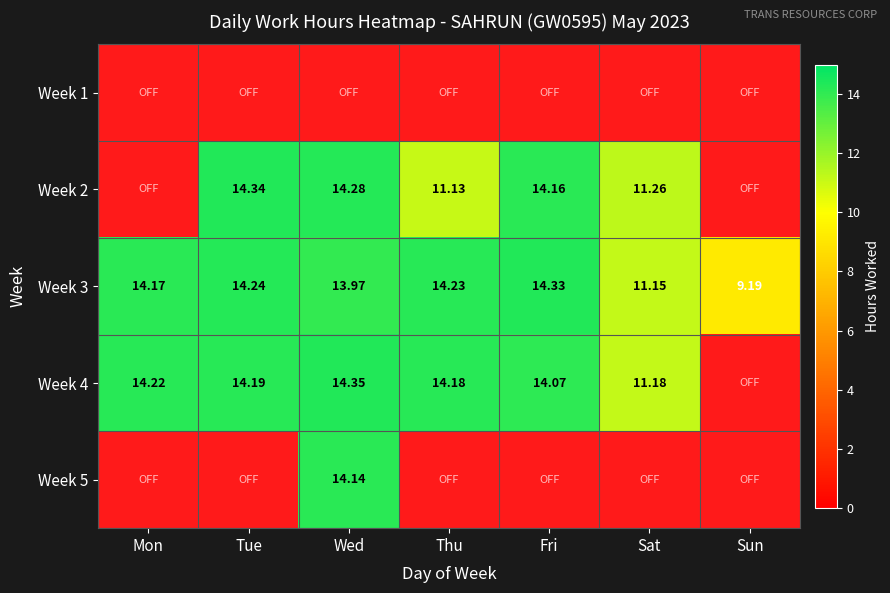

List the labels in order of Week 3 value, smallest first.

Sun, Sat, Wed, Mon, Thu, Tue, Fri